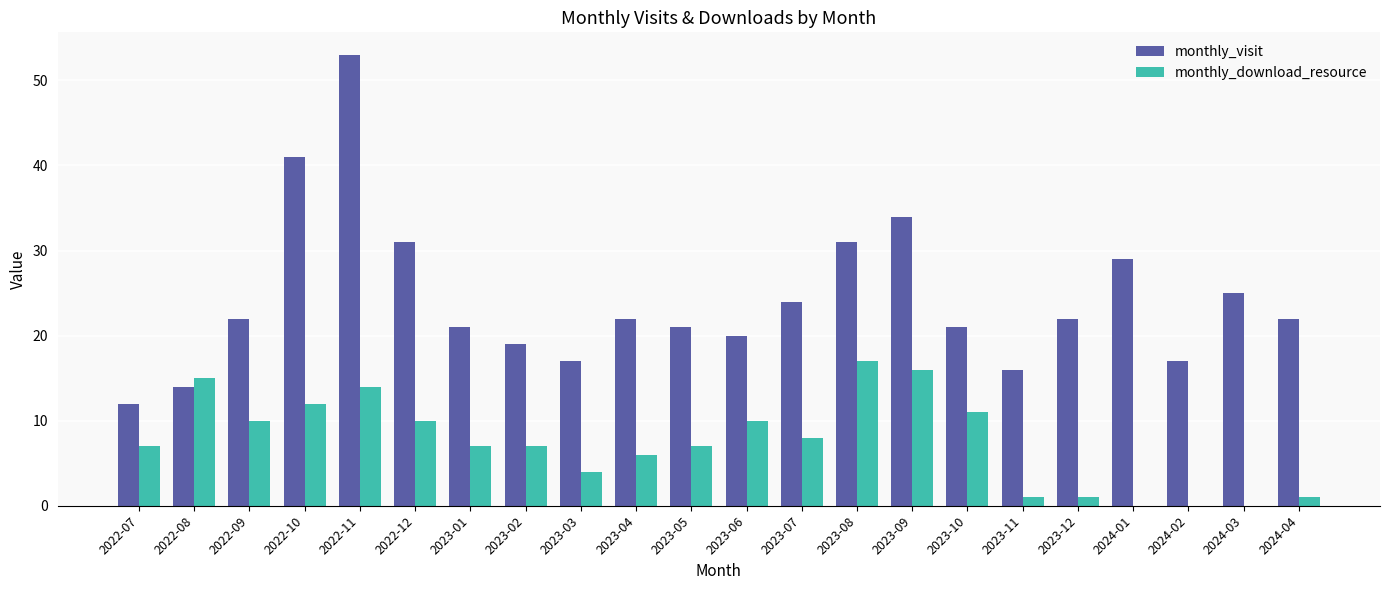

The value of monthly_download_resource at 2023-10 is 15. True or false?

False